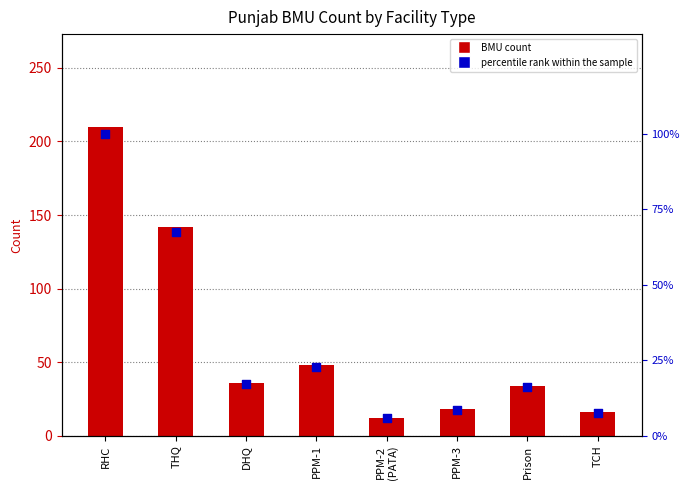

Which series has the widest spread of Y values?

BMU count